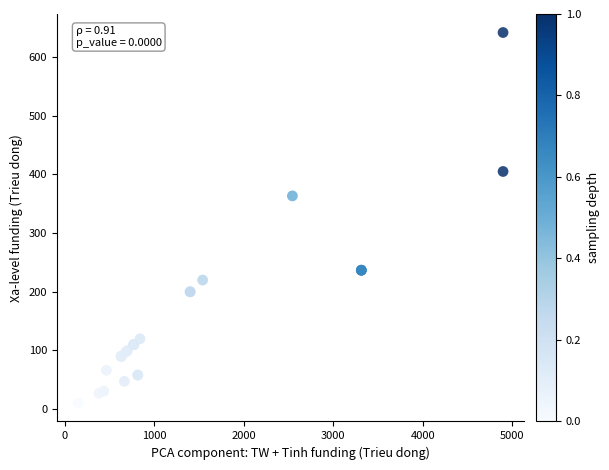

What Y value in the scatter plot is closest to 326?

363.3